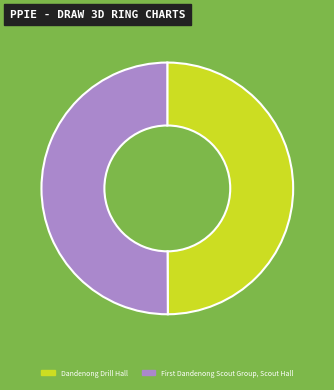

How many slices are in this pie chart?

2